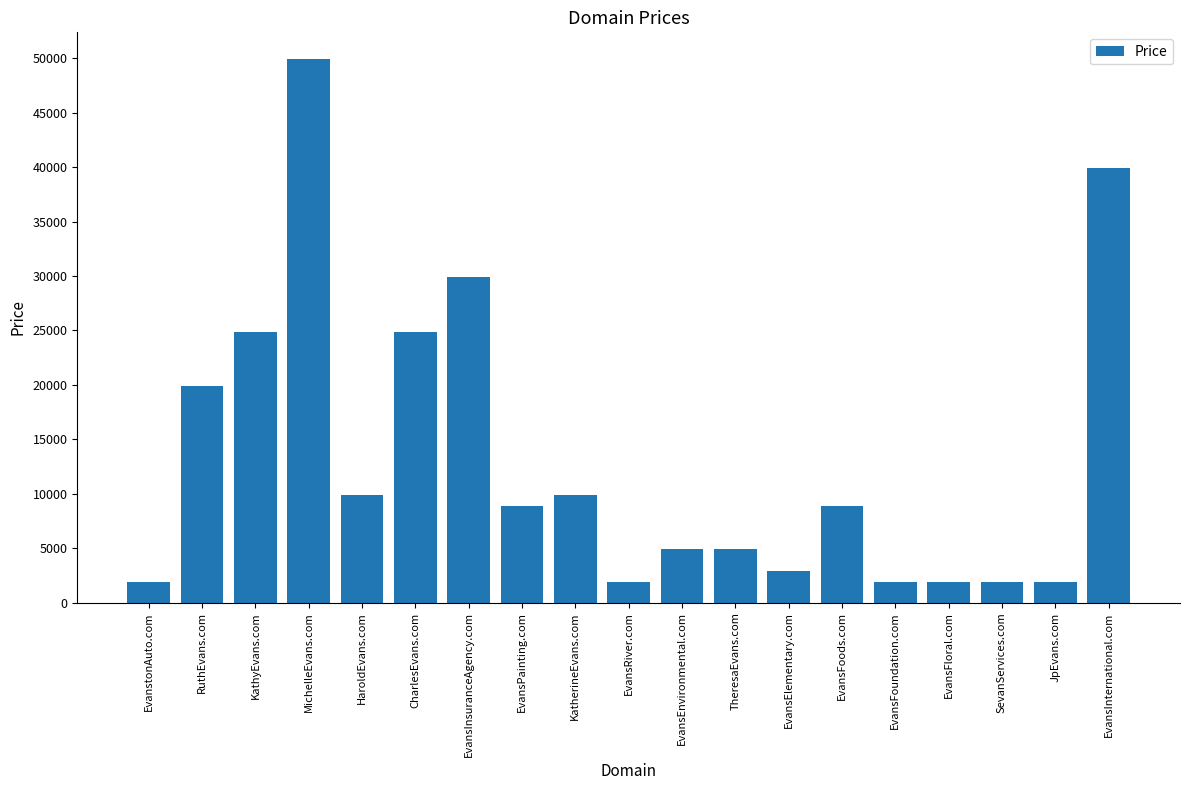

What is the change in value from KatherineEvans.com to TheresaEvans.com?

-5000